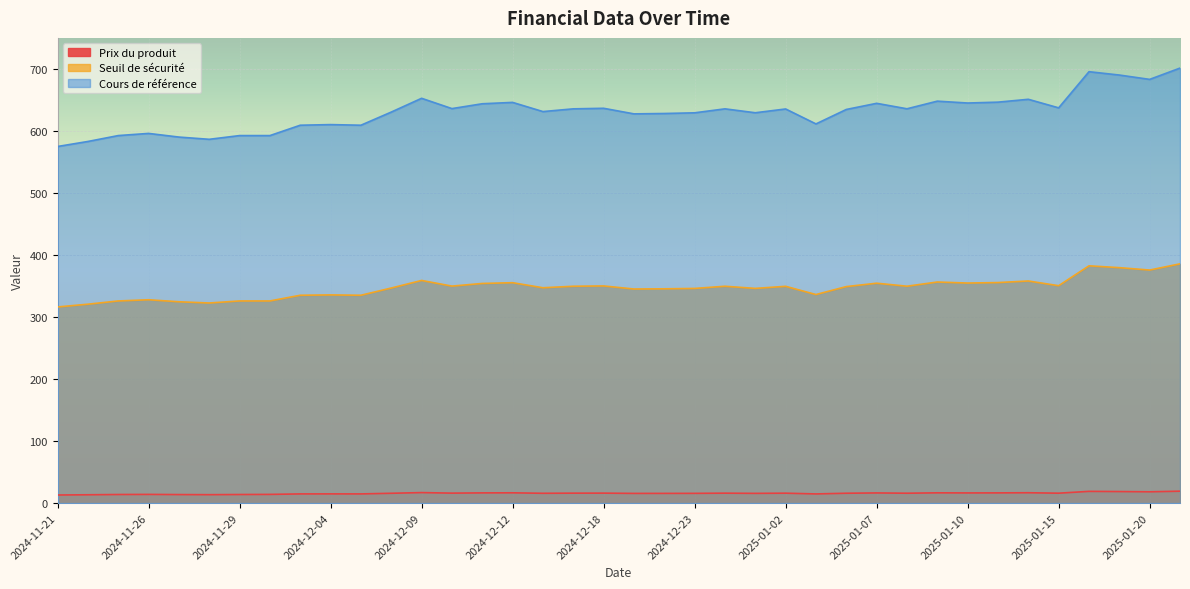

At which label does Seuil de sécurité reach its minimum?

2024-11-21